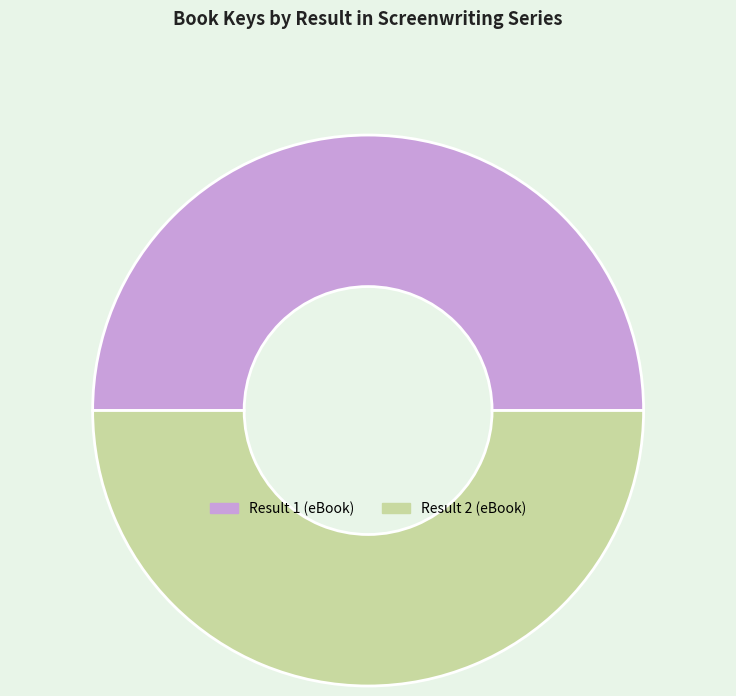

Do Result 2 (eBook) and Result 1 (eBook) together represent more than half of the pie?

Yes